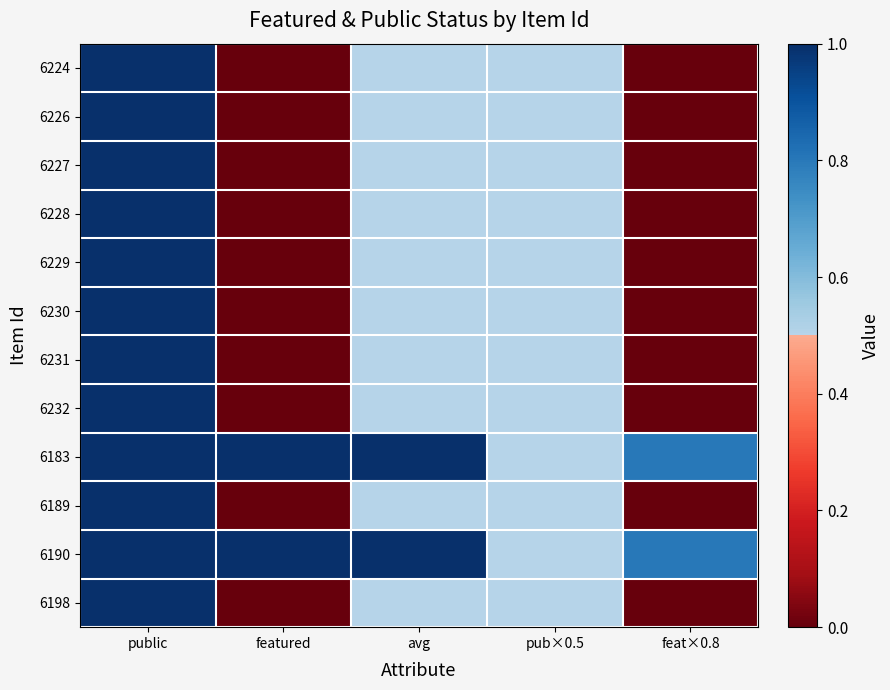

Which has a higher value, avg or public?

public